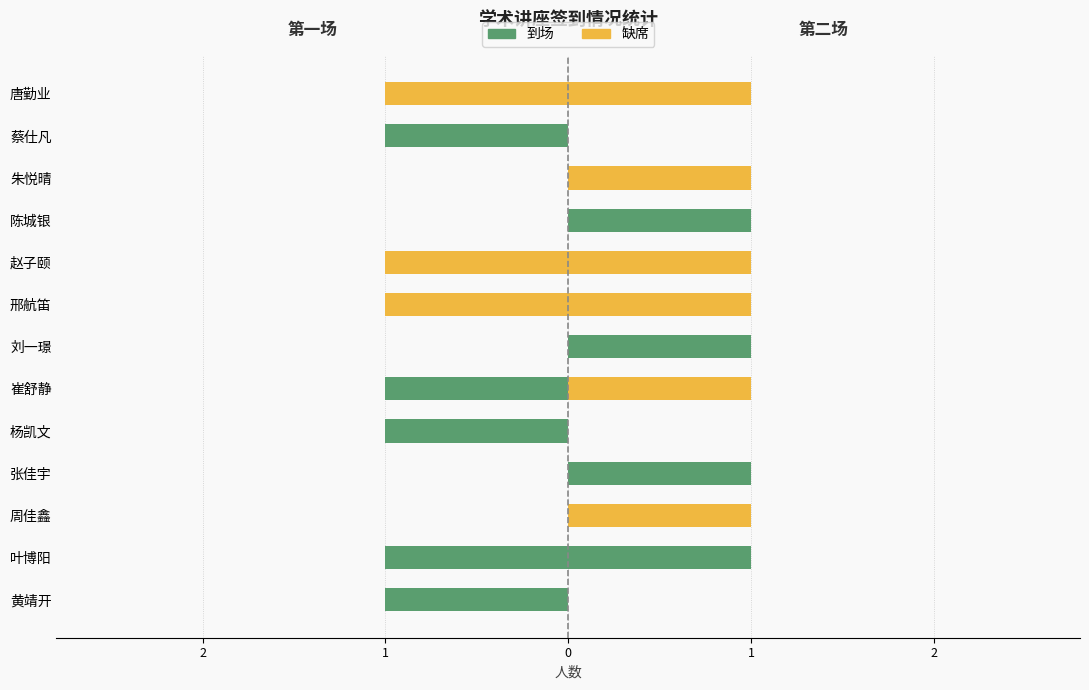

What is the lowest value of the 第一场到场 series?

-1